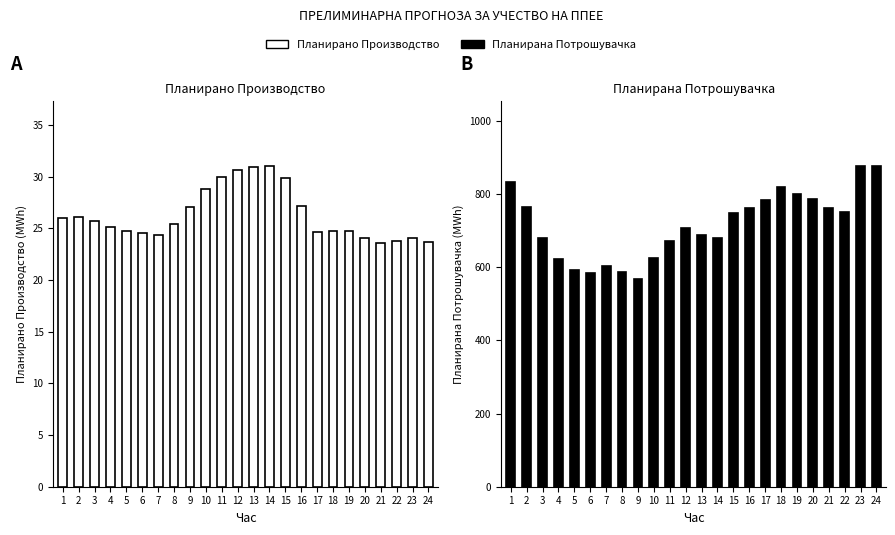

Reading right to left, what are all the values shown in this chart?

Планирано Производство од ППЕЕ: 24=23.7	23=24.1	22=23.8	21=23.6	20=24.1	19=24.8	18=24.7	17=24.6	16=27.2	15=29.8	14=31.1	13=31.0	12=30.6	11=29.9	10=28.8	9=27.1	8=25.4	7=24.3	6=24.6	5=24.7	4=25.1	3=25.7	2=26.1	1=26.0
Планирана Потрошувачка: 24=878.0	23=877.0	22=752.2	21=762.7	20=786.6	19=799.3	18=819.5	17=783.1	16=761.6	15=747.0	14=679.8	13=688.9	12=707.2	11=671.7	10=626.2	9=567.3	8=585.9	7=604.7	6=583.4	5=592.6	4=622.3	3=681.2	2=764.3	1=833.8